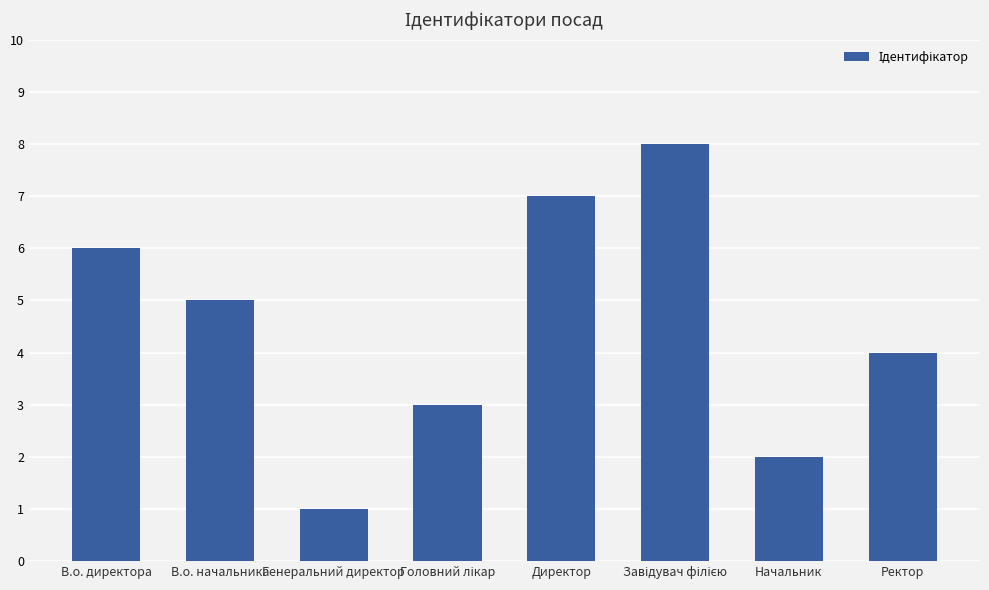

True or false: the data shows 1 at В.о. начальника.

False